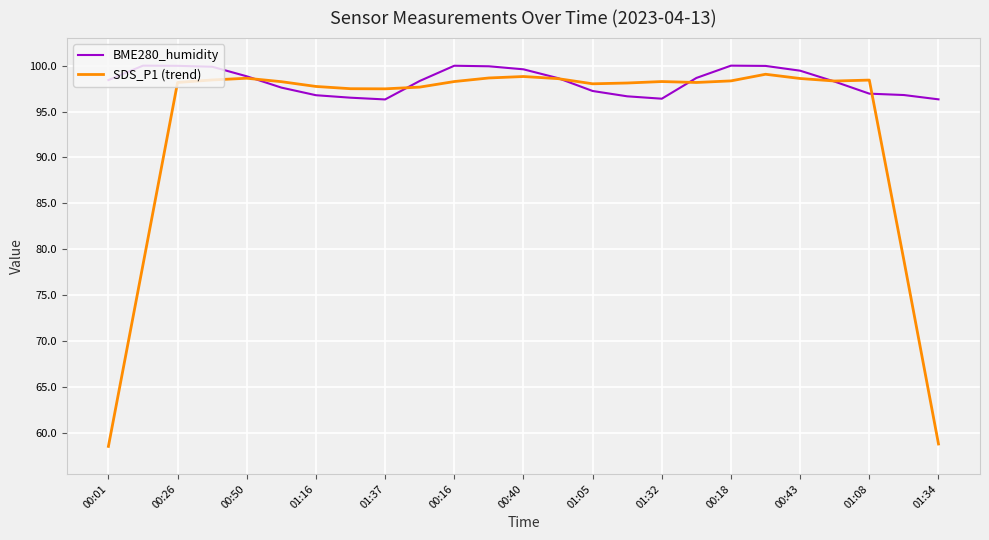

List the series in order of their overall mean, lowest first.

SDS_P1 (trend), BME280_humidity